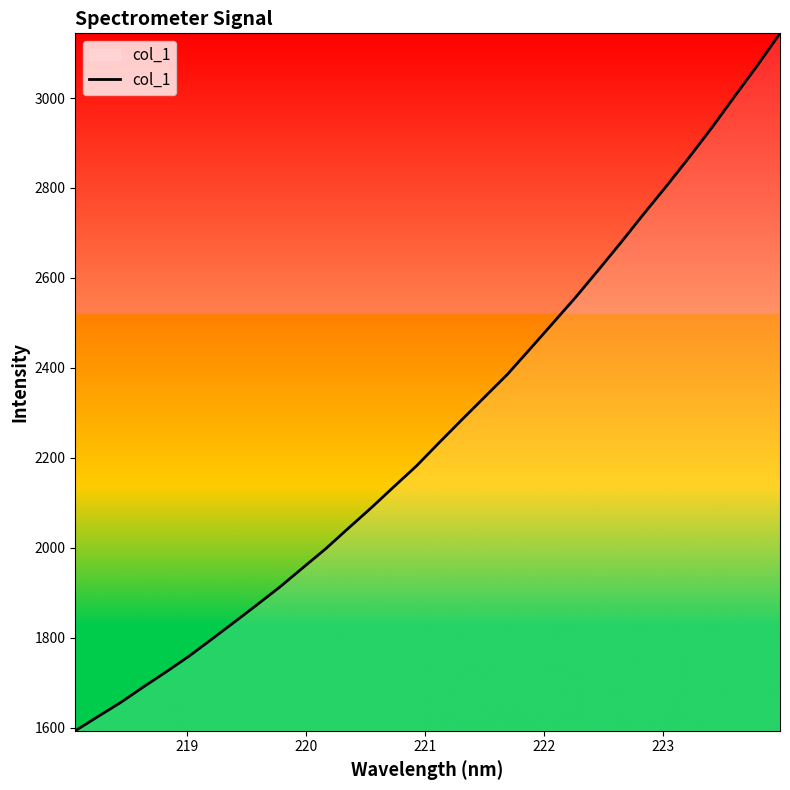

What is the smallest value displayed?

1593.5